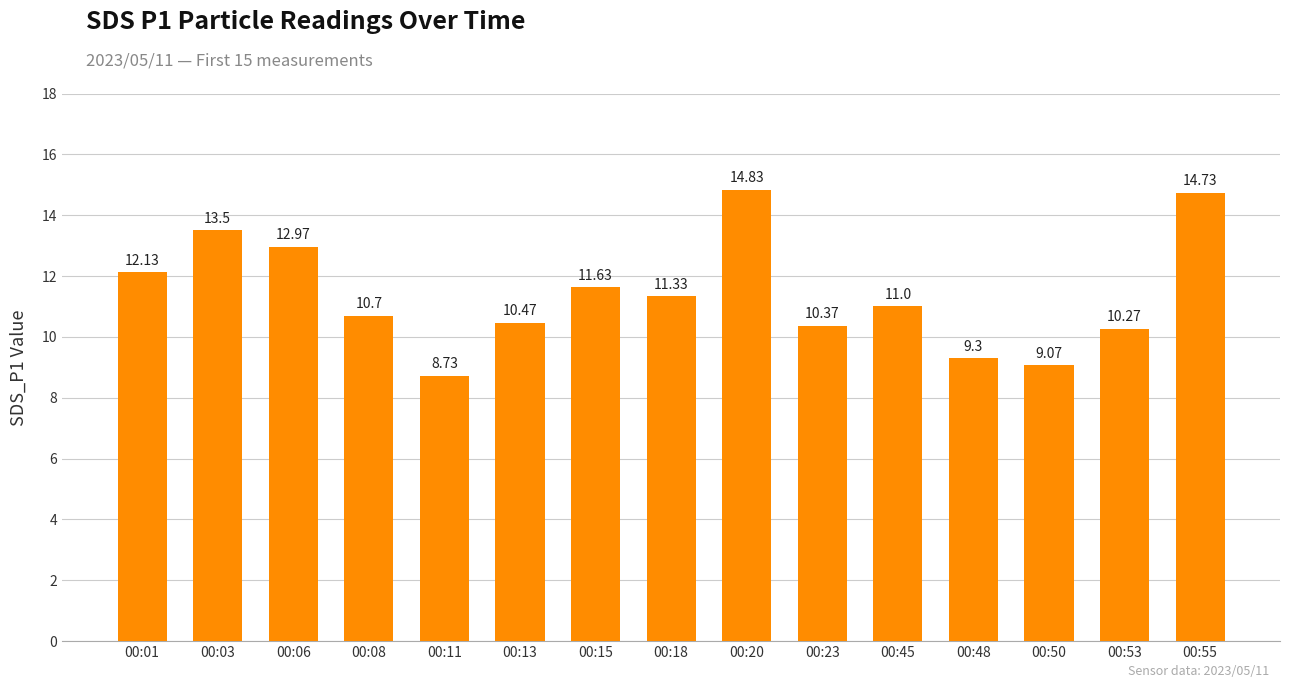

How many bars are there in total?

15